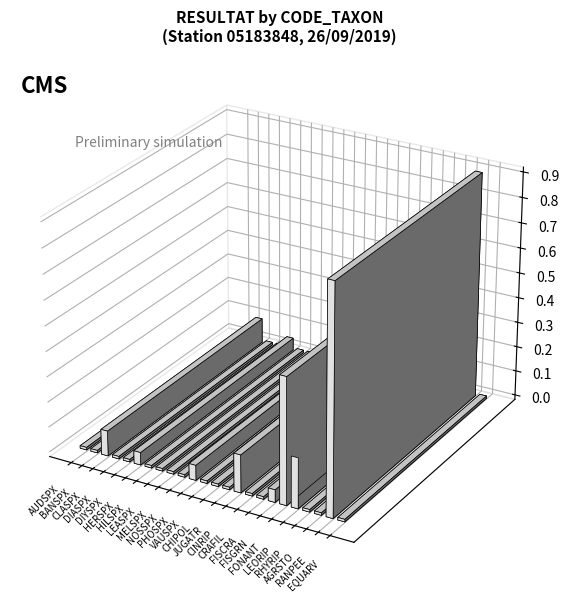

Does the chart contain stacked bars?

No